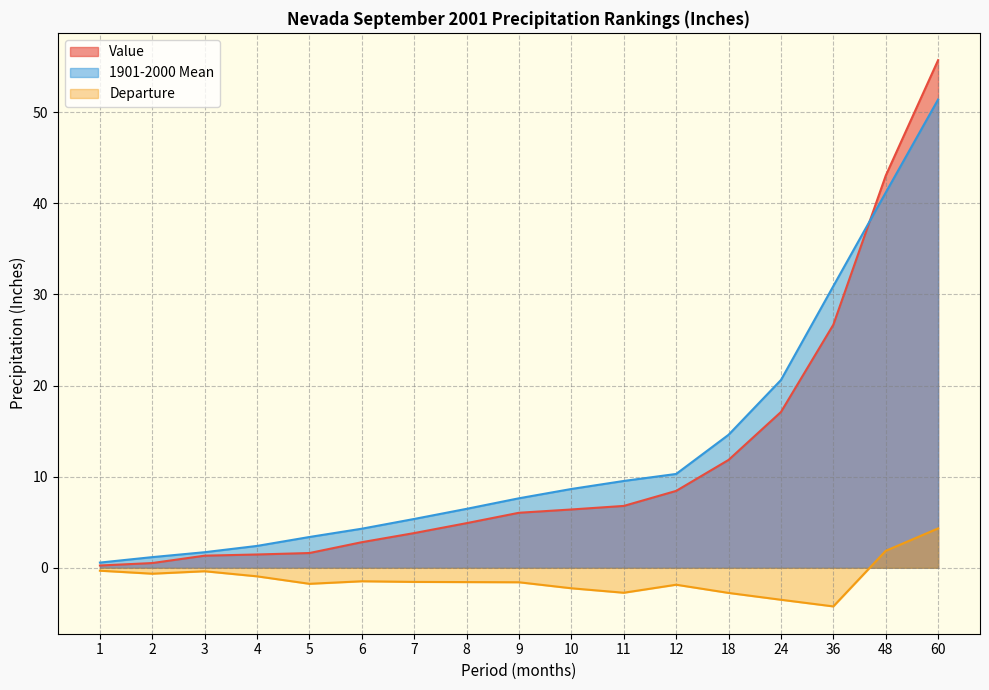

Reading right to left, extract all data points from this chart.

Value: 55.7	43.0	26.7	17.1	11.8	8.4	6.8	6.4	6.0	4.9	3.8	2.8	1.6	1.5	1.3	0.5	0.2
1901-2000 Mean: 51.4	41.2	30.9	20.6	14.6	10.3	9.5	8.7	7.6	6.5	5.4	4.3	3.4	2.4	1.7	1.2	0.6
Departure: 4.3	1.9	-4.2	-3.5	-2.8	-1.9	-2.7	-2.2	-1.6	-1.6	-1.6	-1.5	-1.8	-0.9	-0.4	-0.7	-0.3